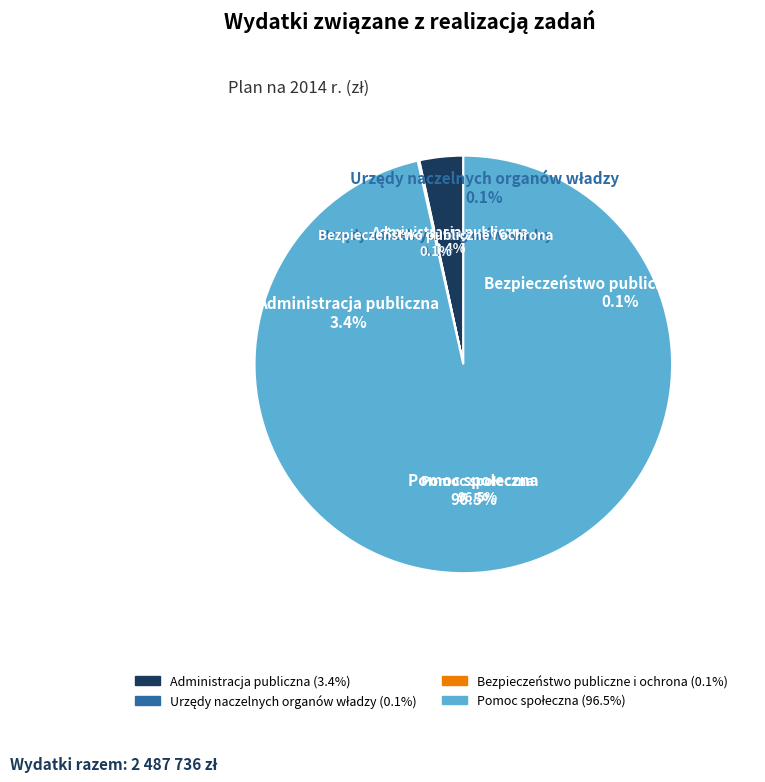

What percentage is NOT represented by Bezpieczeństwo publiczne i ochrona?

99.9%